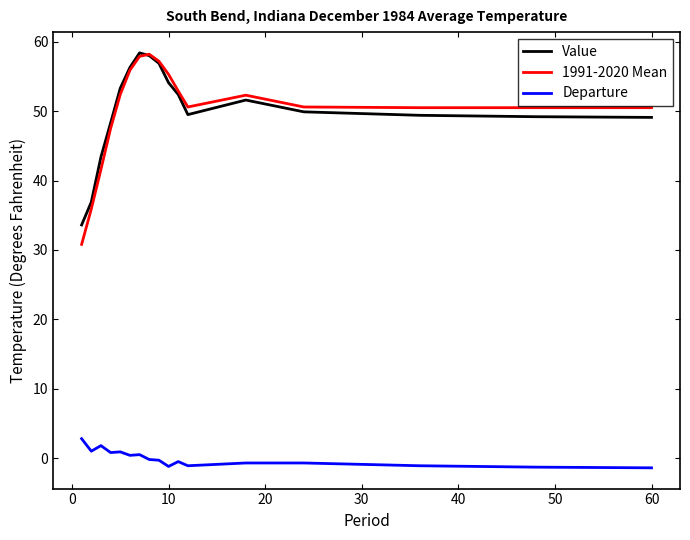

What is the minimum value for Value?

33.6